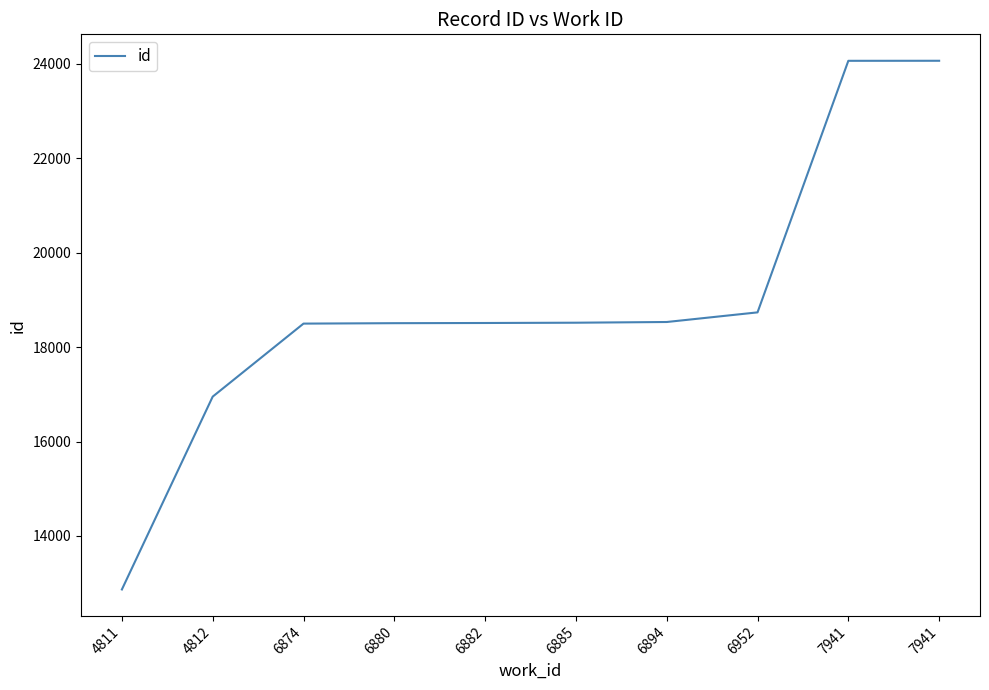

What is the maximum value shown in the chart?

24066